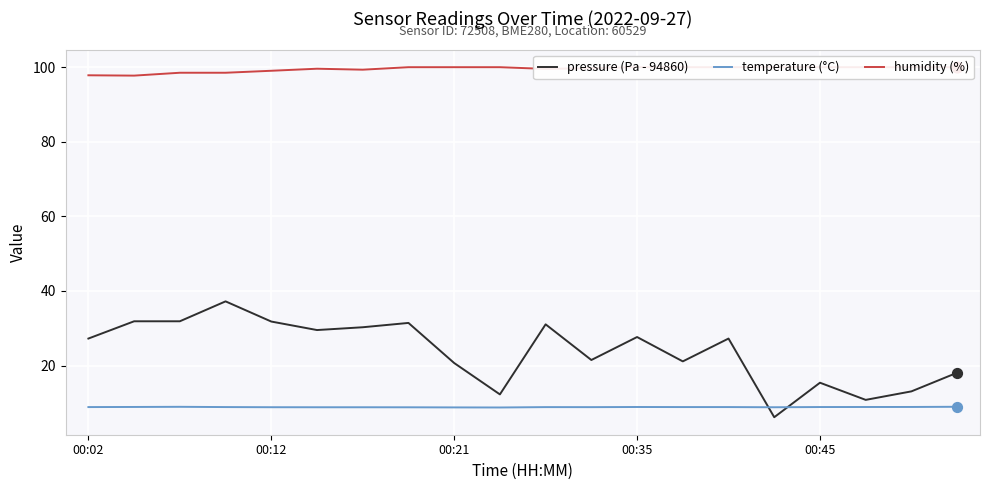

Which series contains the highest Y value?

humidity (%)